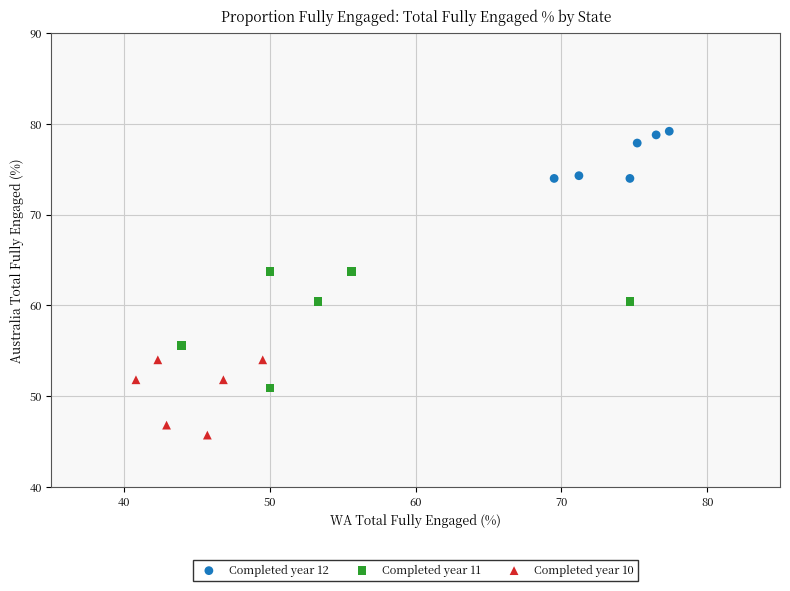

What are all the series names shown in the legend?

Completed year 12, Completed year 11, Completed year 10